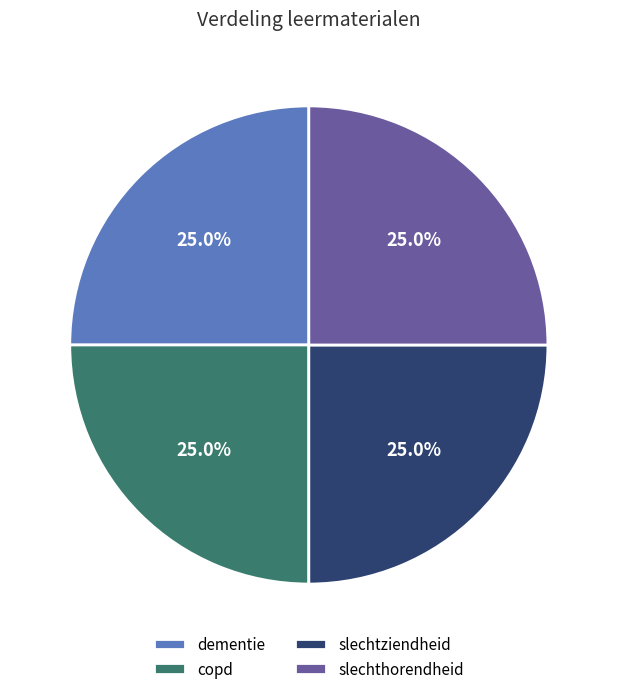

What portion of the pie excludes slechthorendheid?

75.0%